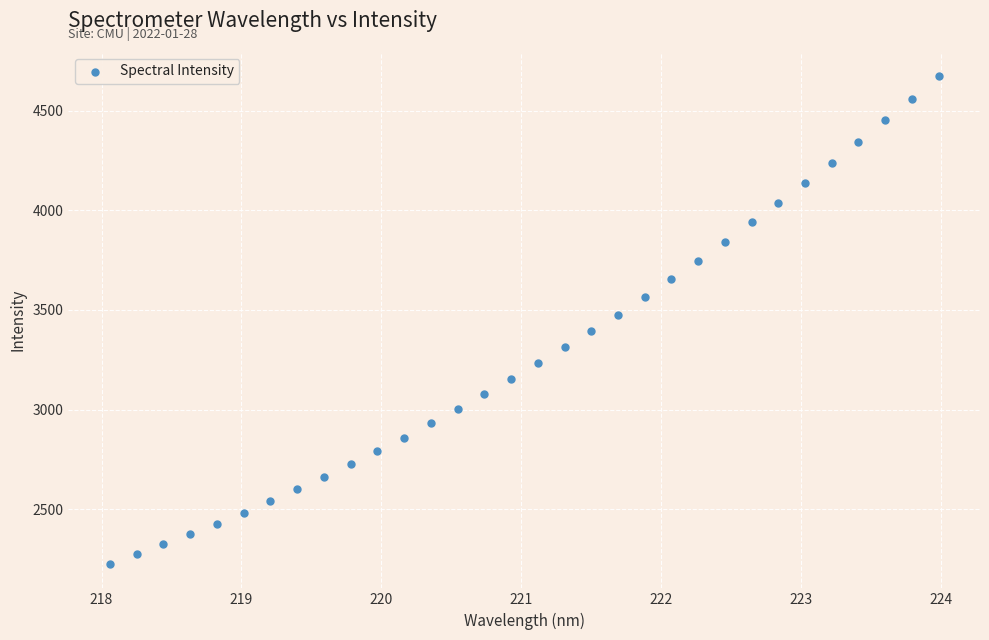

What is the range of Y values (max minus min)?

2447.0